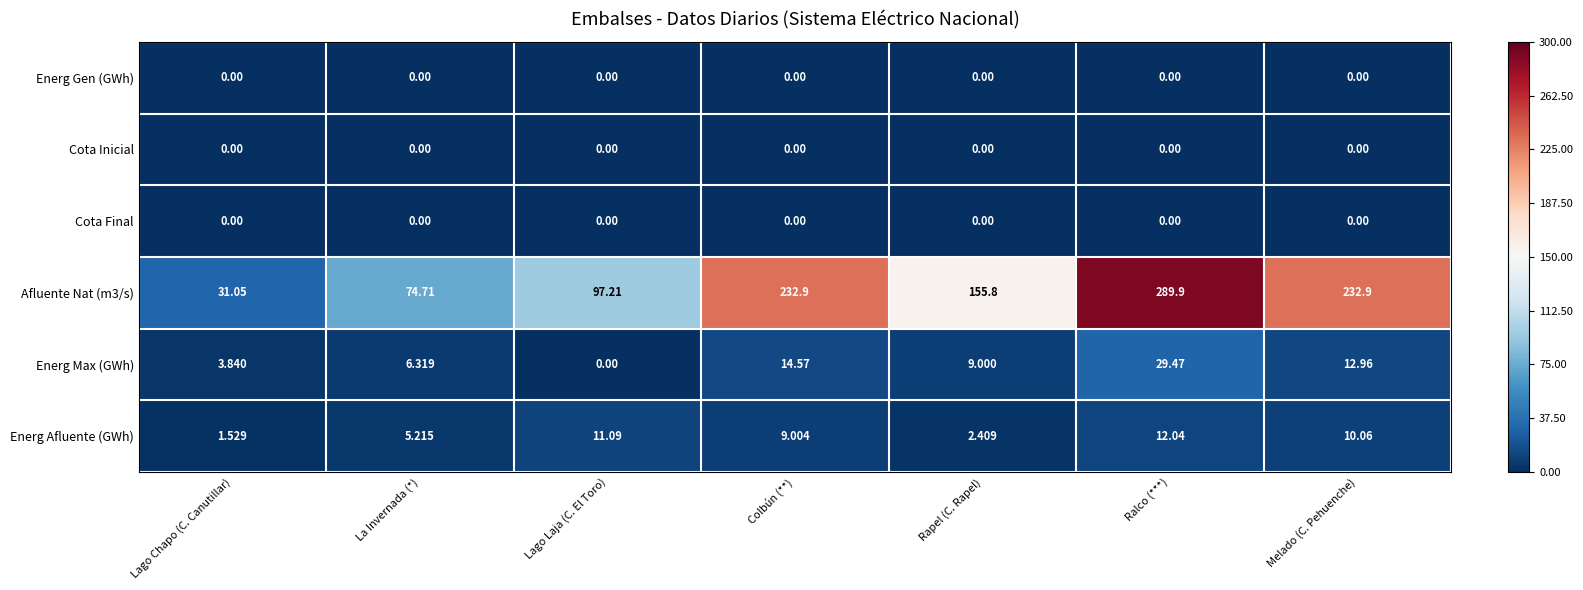

Rank the categories by Energ Max (GWh) value from highest to lowest.

Ralco (***), Colbún (**), Melado (C. Pehuenche), Rapel (C. Rapel), La Invernada (*), Lago Chapo (C. Canutillar), Lago Laja (C. El Toro)